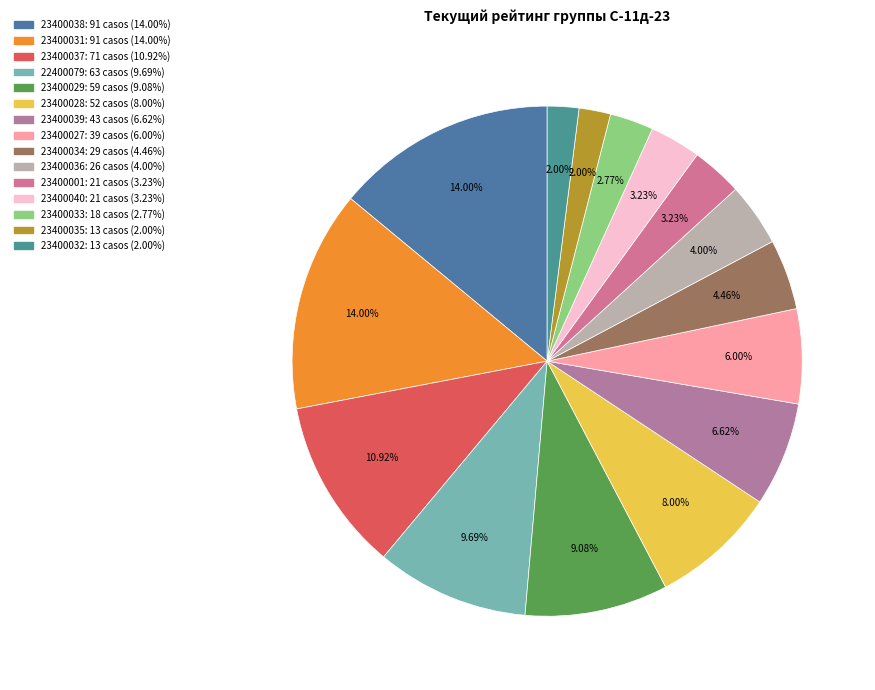

How many segments does this pie chart have?

15